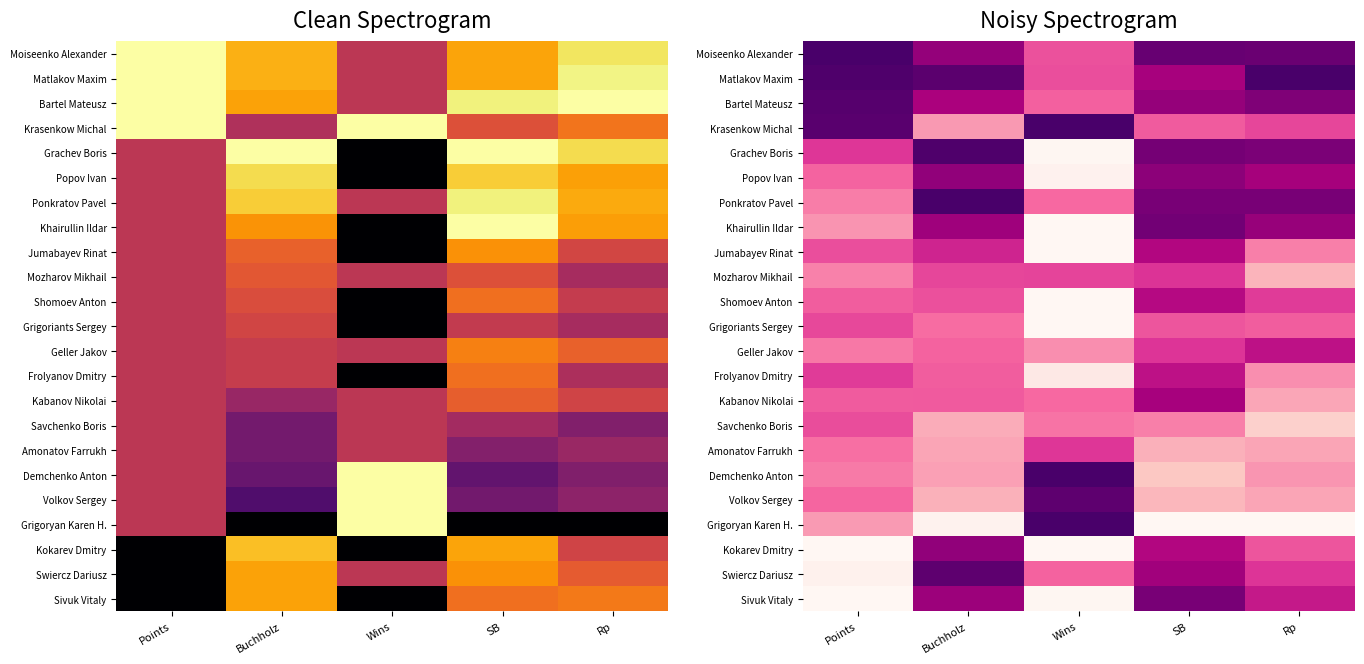

Where is Moiseenko Alexander nearest to the value 0?

Wins